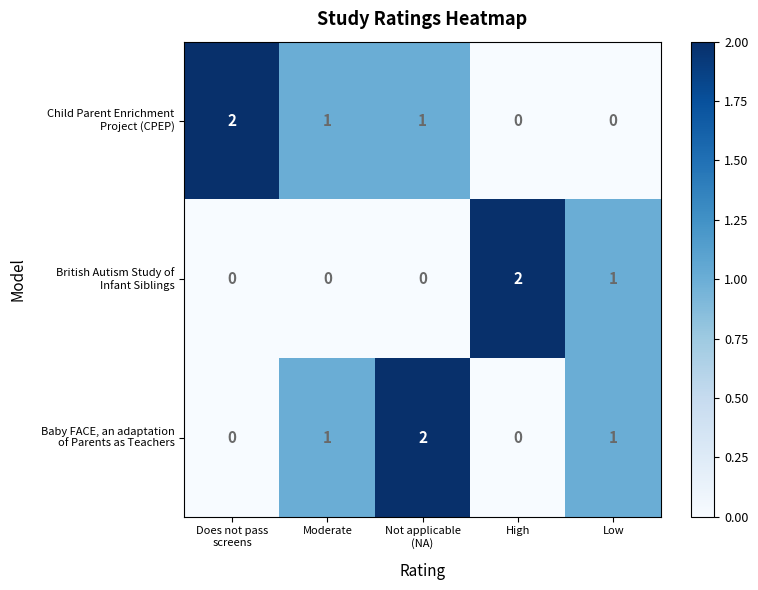

What is the spread (max minus min) of values at Low?

1